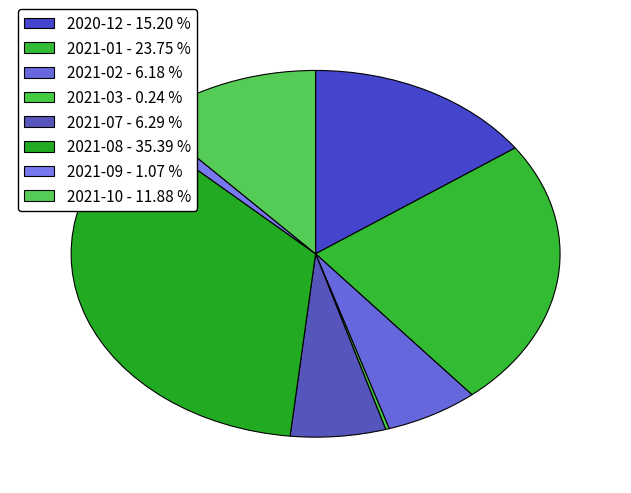

Count the number of slices in the pie.

8